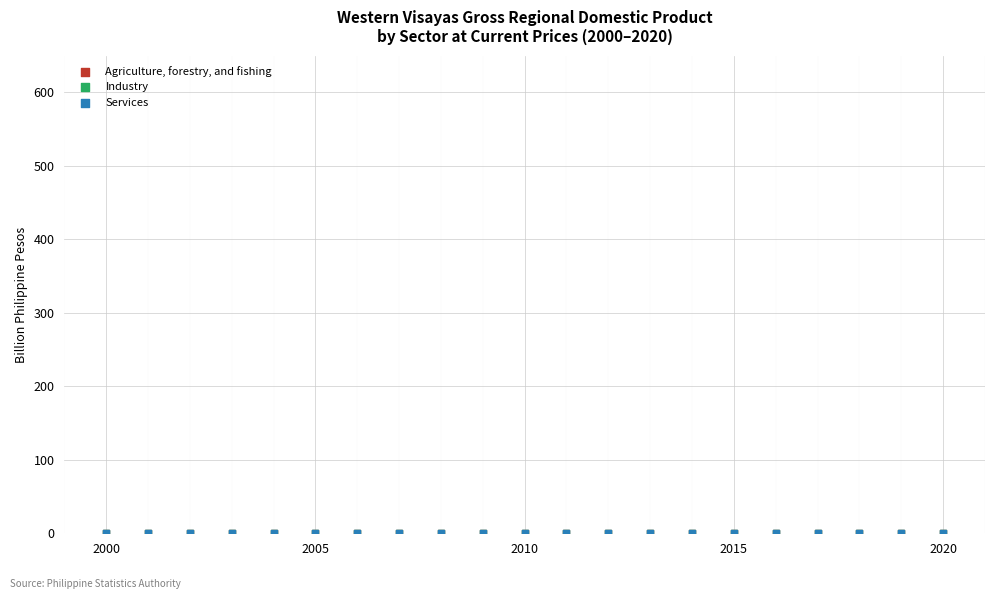

What are all the series names shown in the legend?

Agriculture, forestry, and fishing, Industry, Services